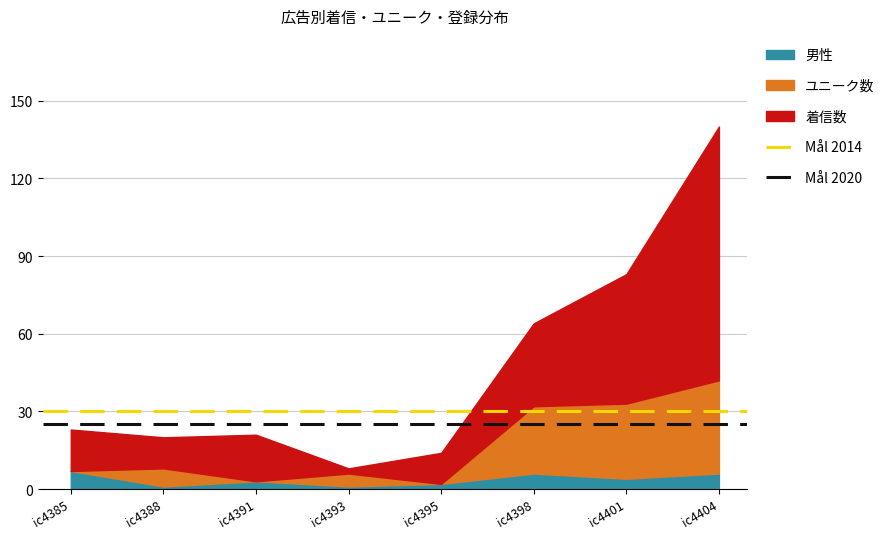

Which category has the lowest value in the Mål 2014 series?

ic4385